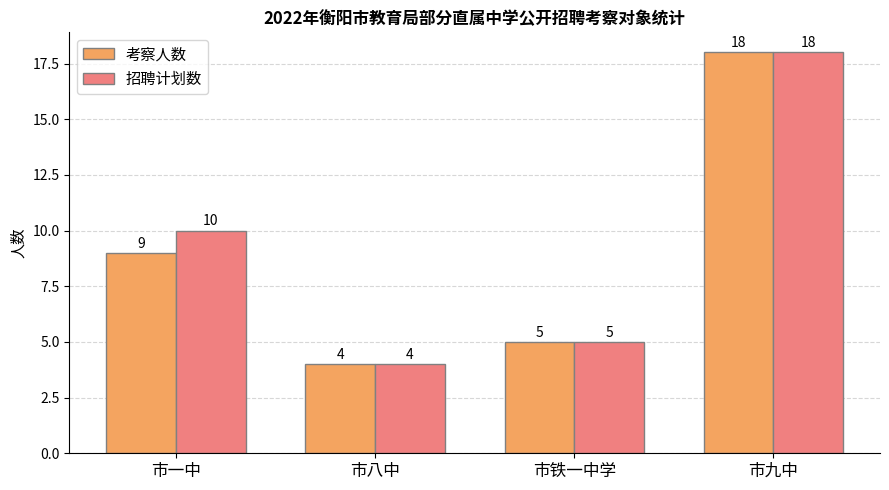

What is the total value across all series at 市铁一中学?

10